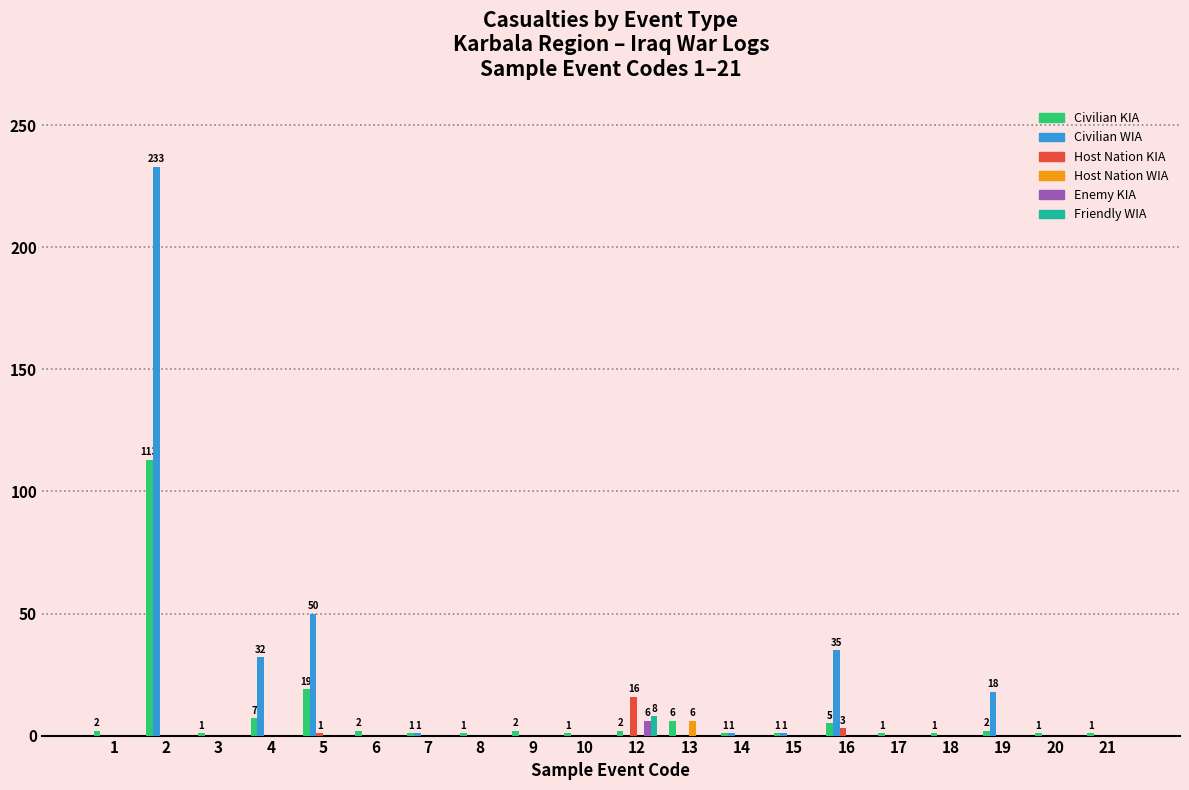

What is the maximum value shown in the chart?

233